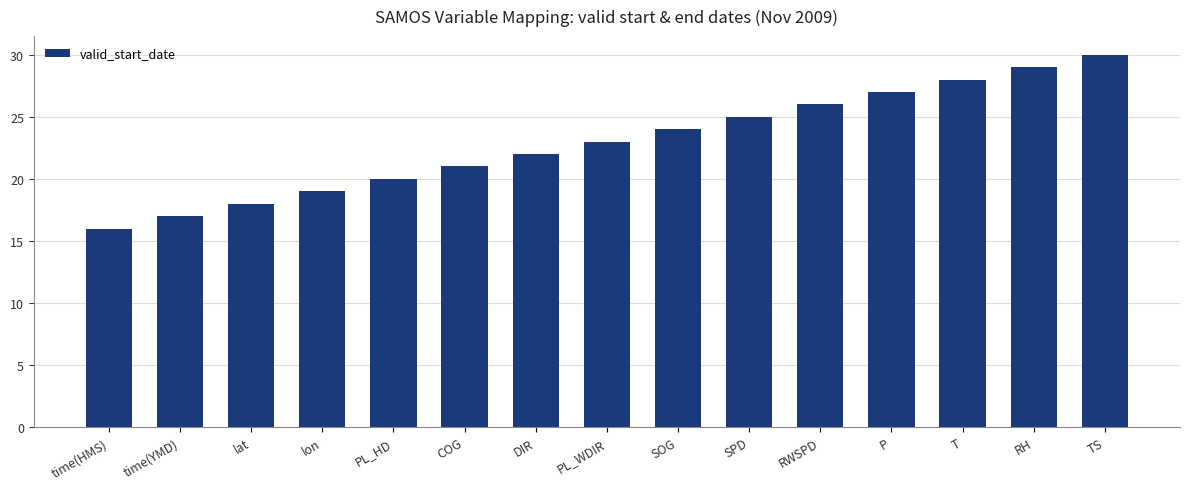

What is the change in value from SOG to RH?

+5